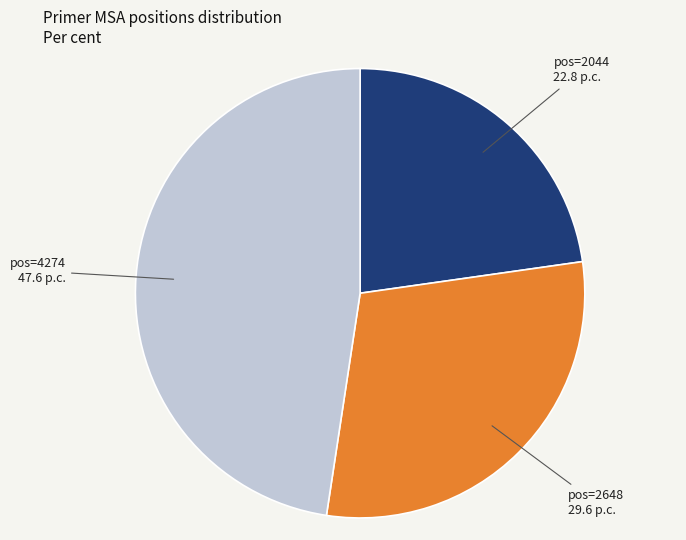

Is there any slice that represents more than half of the pie?

No